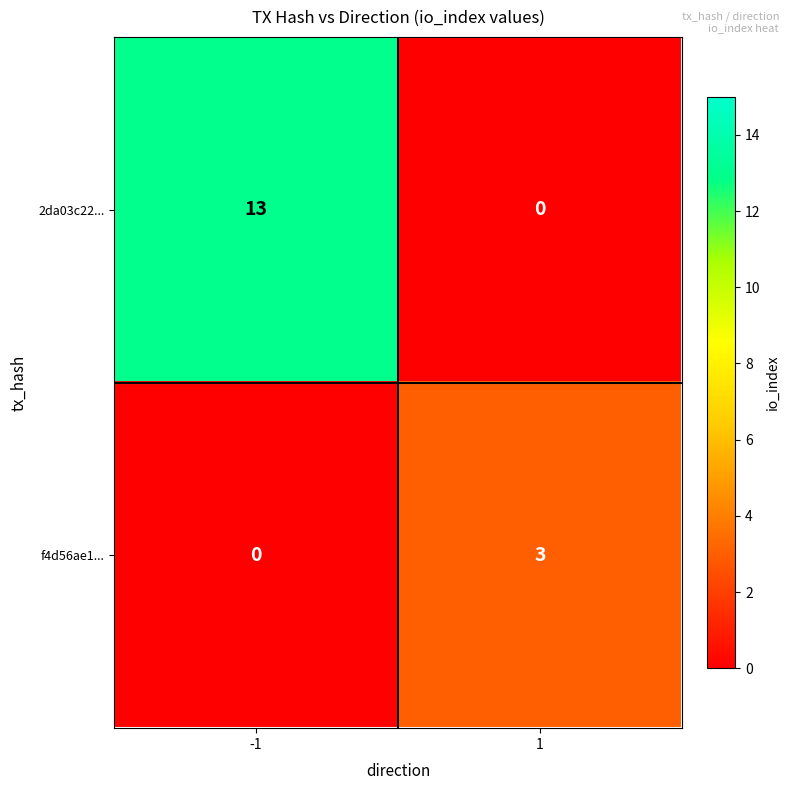

List the series in order of their peak value, lowest first.

f4d56ae1..., 2da03c22...